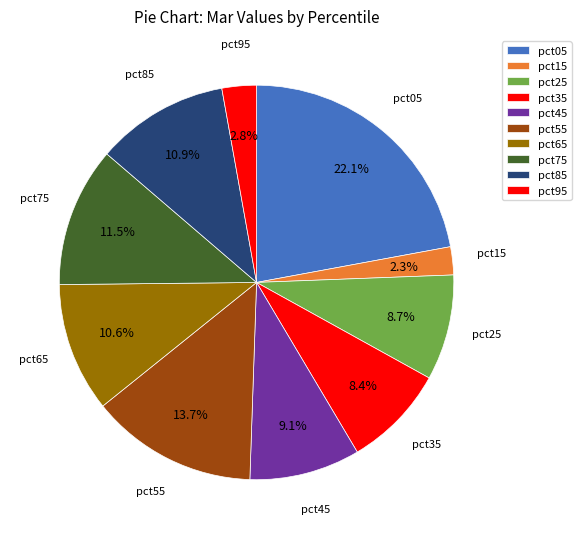

How many segments does this pie chart have?

10